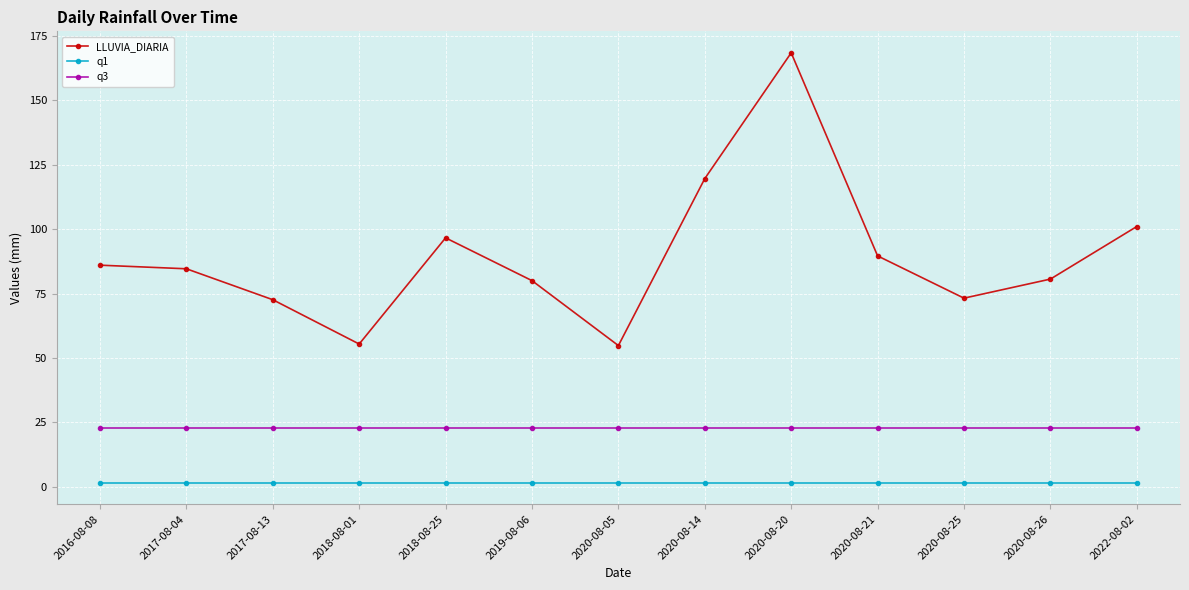

Is the value of q1 at 2020-08-20 greater than the value of LLUVIA_DIARIA at 2018-08-01?

No